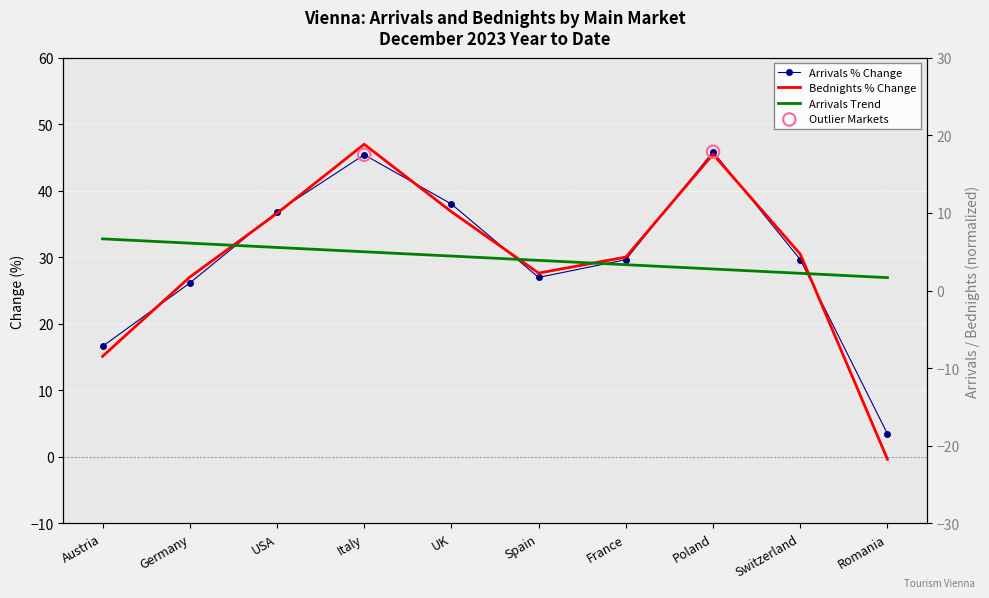

At which category is the sum across all series the highest?

Italy